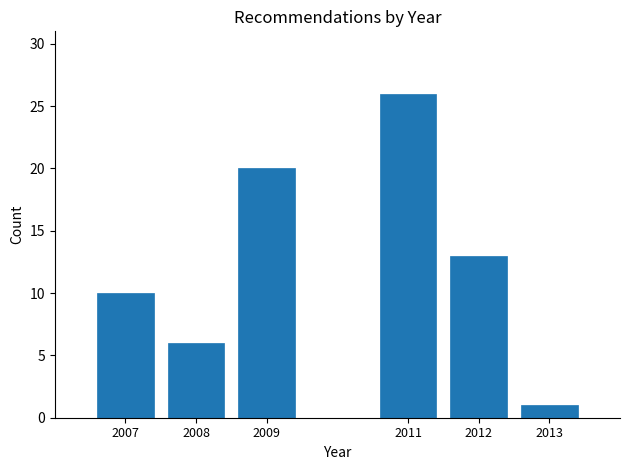

Reading left to right, list all the values displayed in this chart.

2007=10	2008=6	2009=20	2011=26	2012=13	2013=1